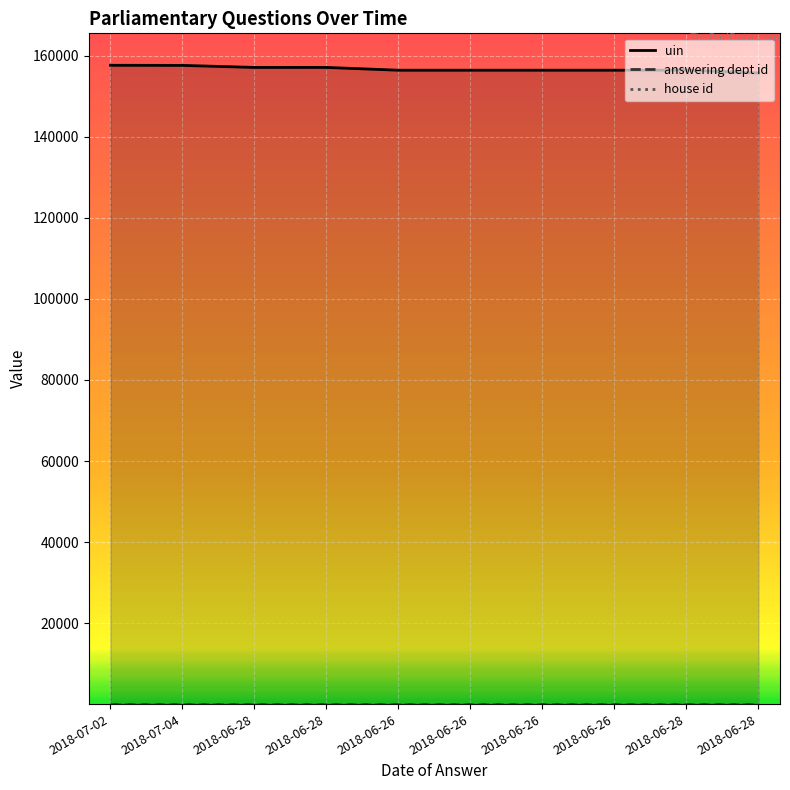

Read the house id value at 2018-07-04.

1